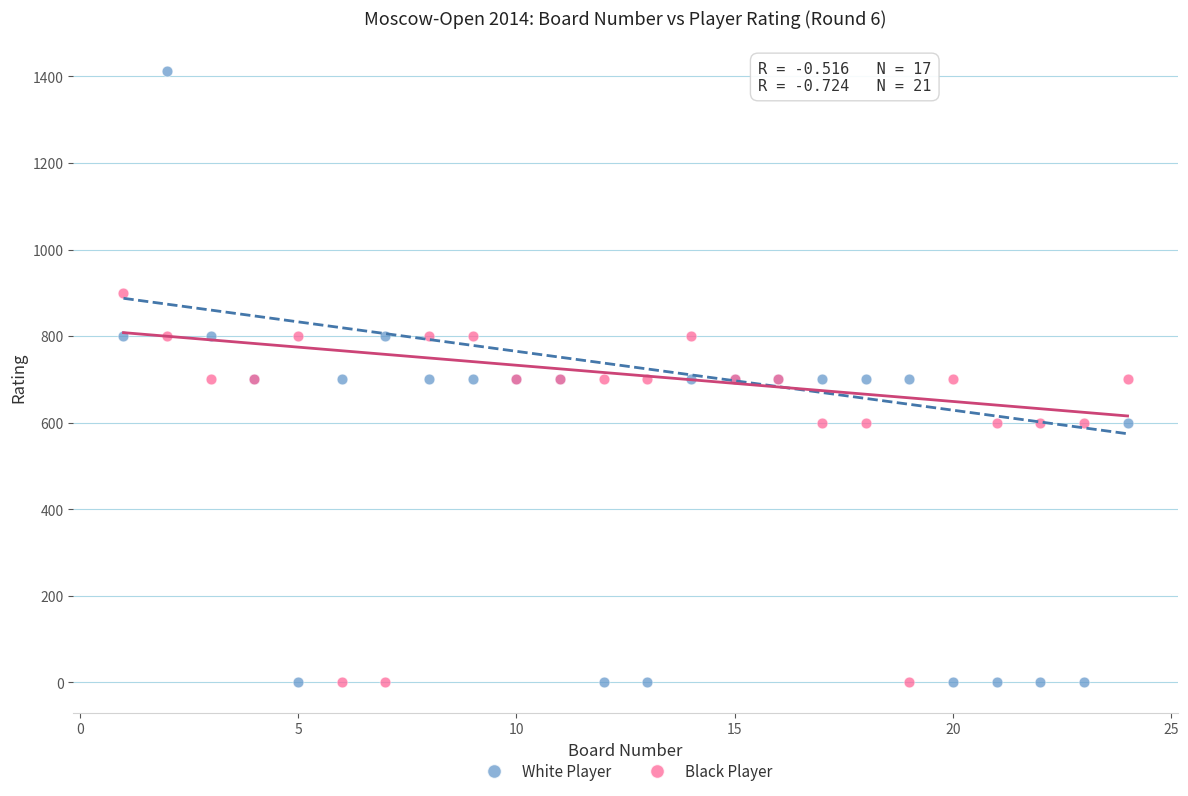

Which series has the largest Y range (max minus min)?

White Player